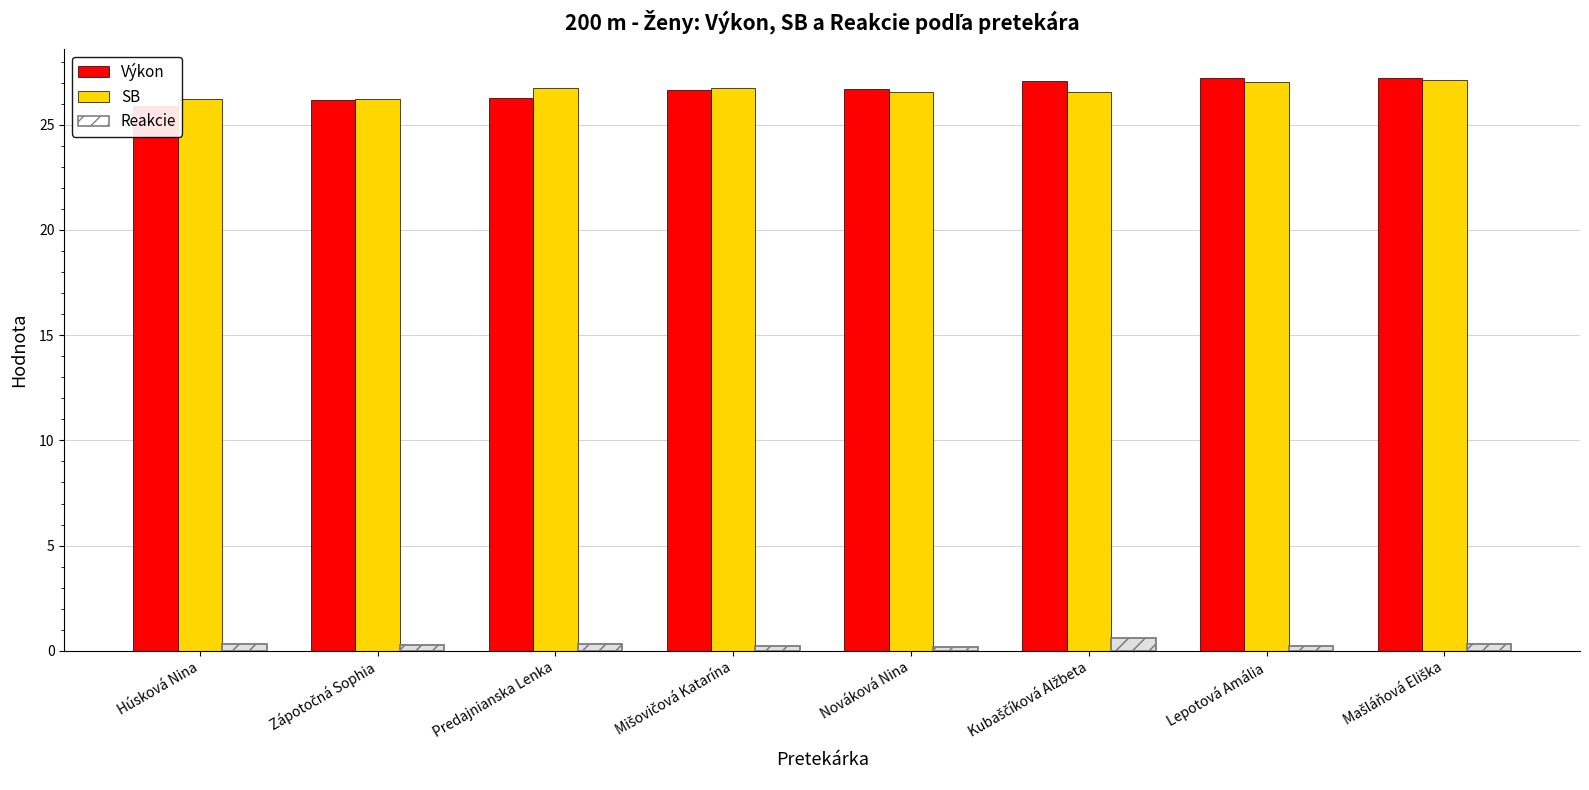

Count the number of data series in this chart.

3